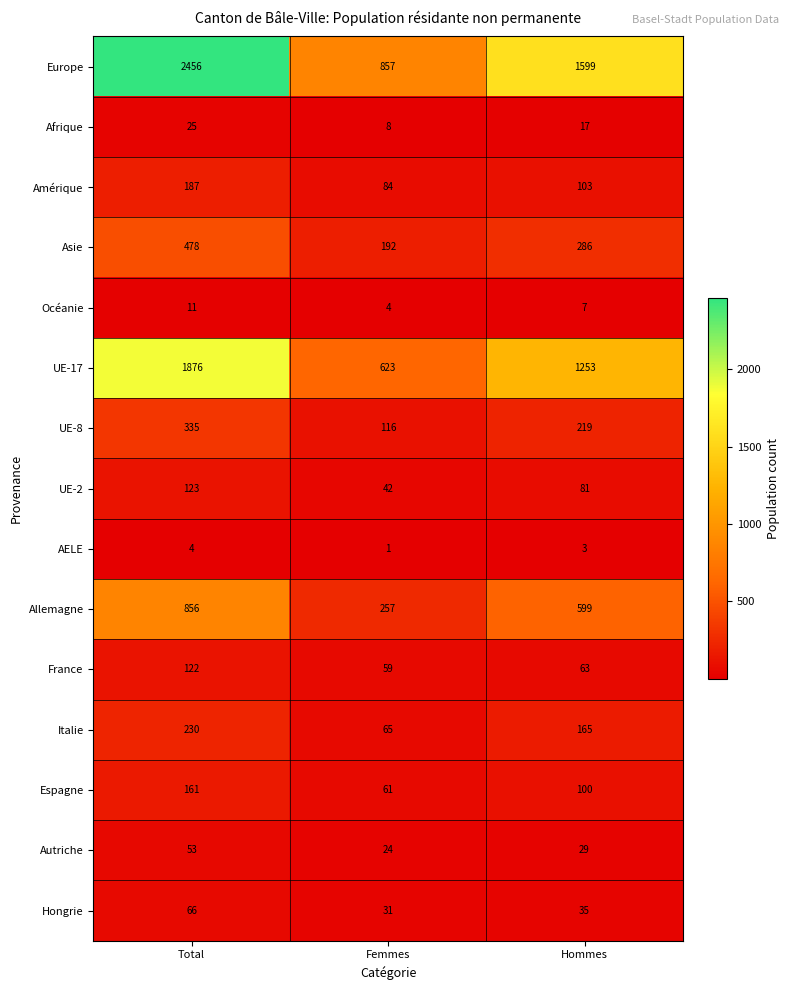

What is the sum of the AELE values at Femmes and Hommes?

4